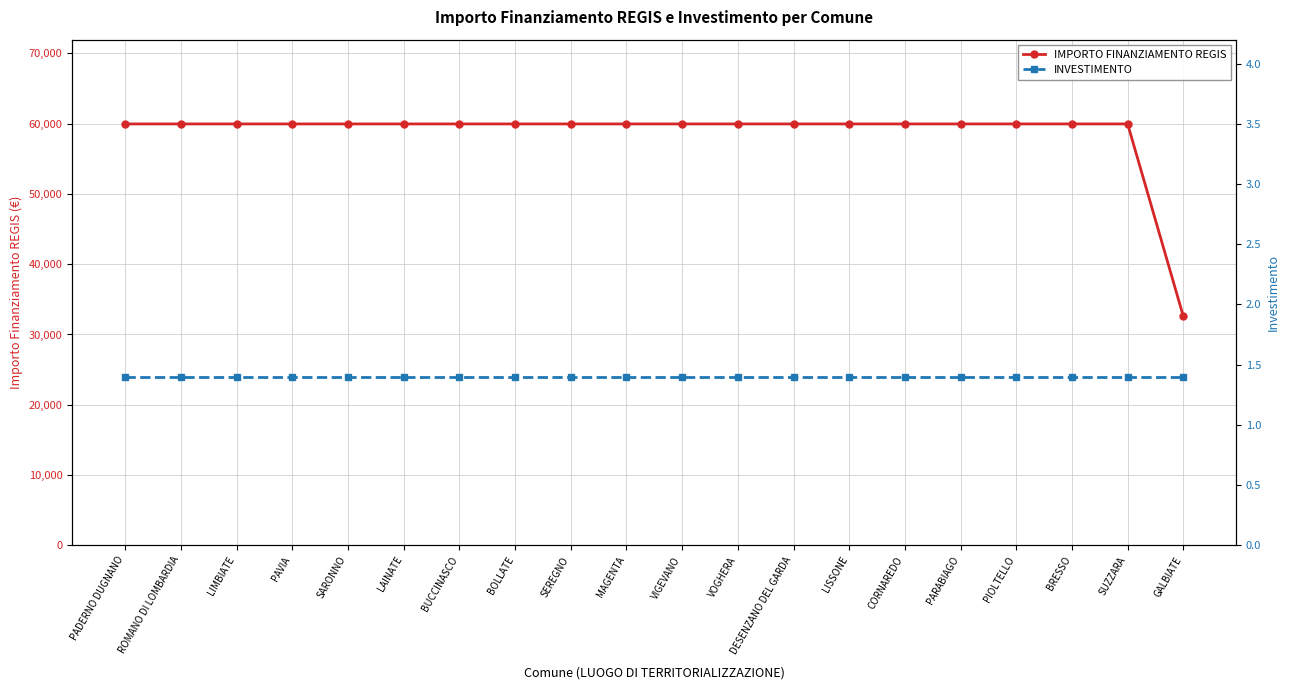

Rank the series at ROMANO DI LOMBARDIA from highest to lowest value.

IMPORTO FINANZIAMENTO REGIS, INVESTIMENTO